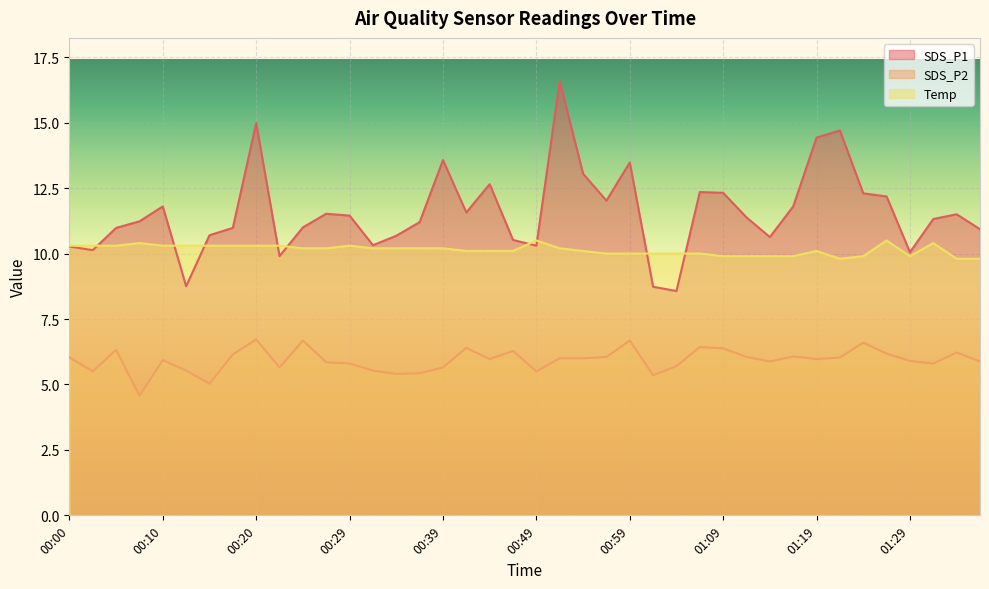

The value of SDS_P1 at 00:57 is 12.0. True or false?

True